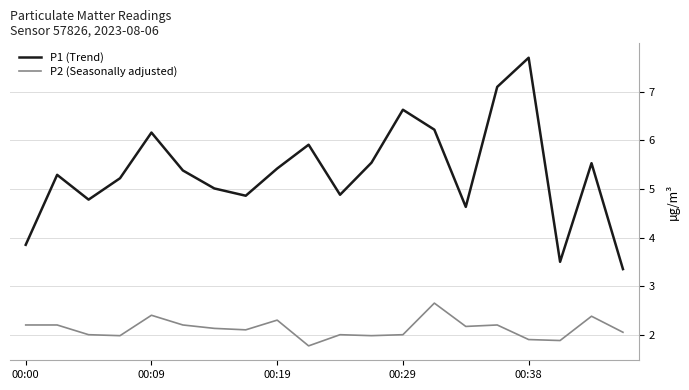

Which series has the largest total across all categories?

P1 (Trend)